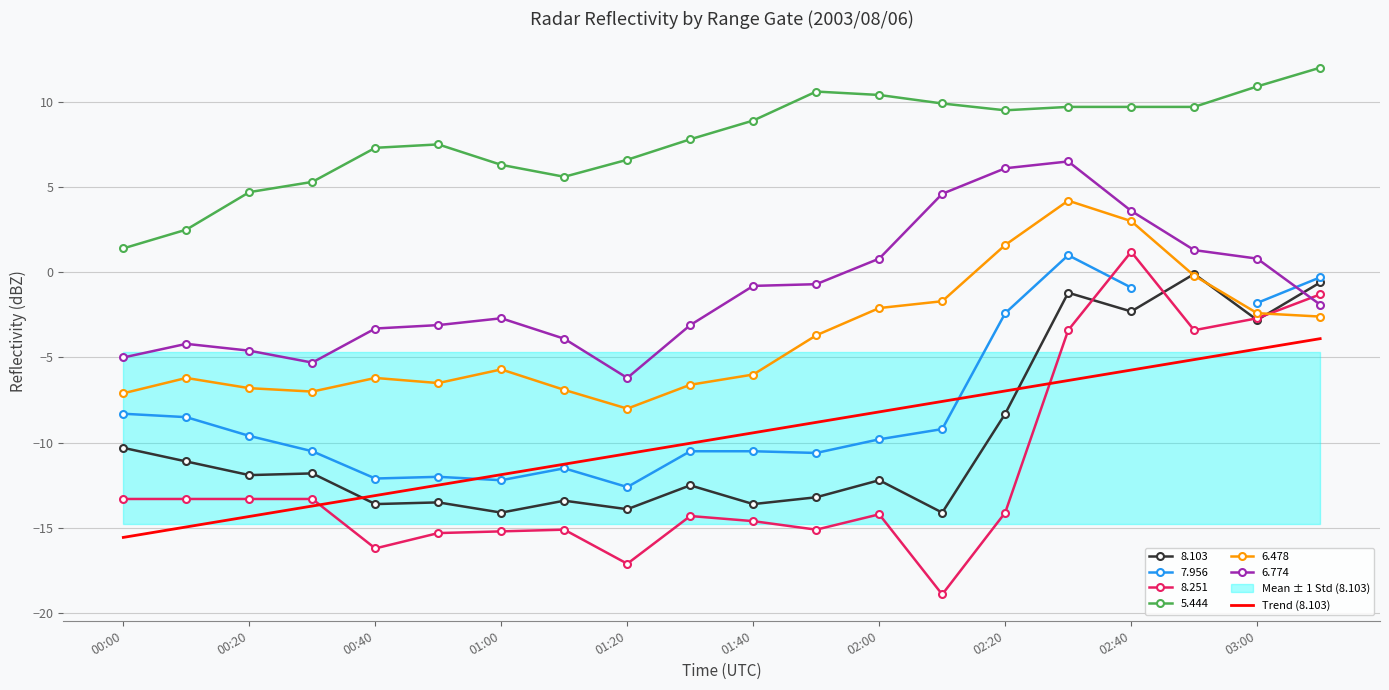

What is the highest value of the Trend (8.103) series?

-3.9